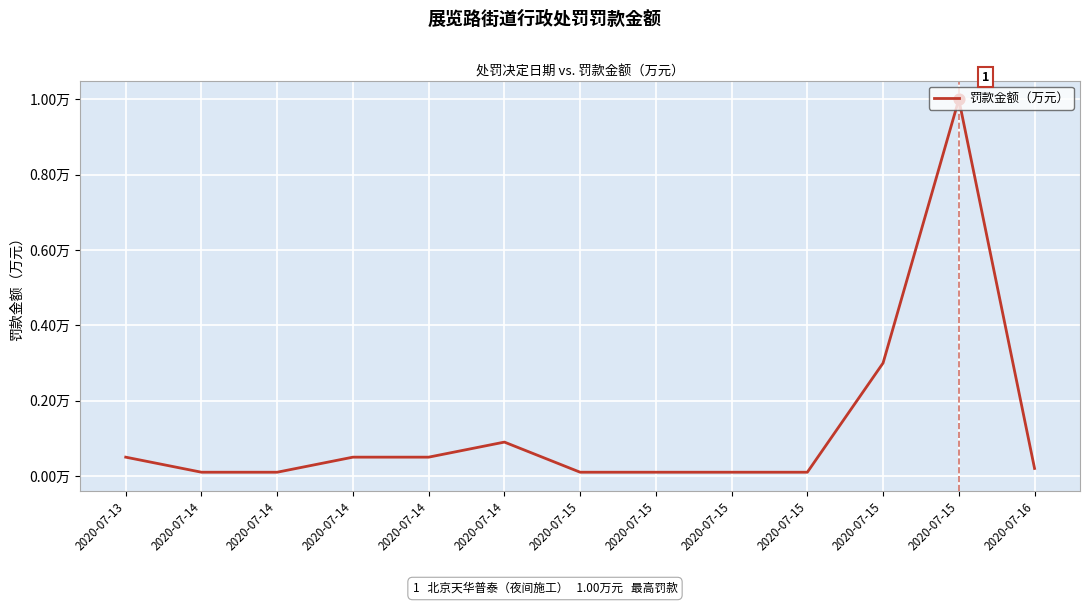

Between 2020-07-15 and 2020-07-14, which is larger?

2020-07-14